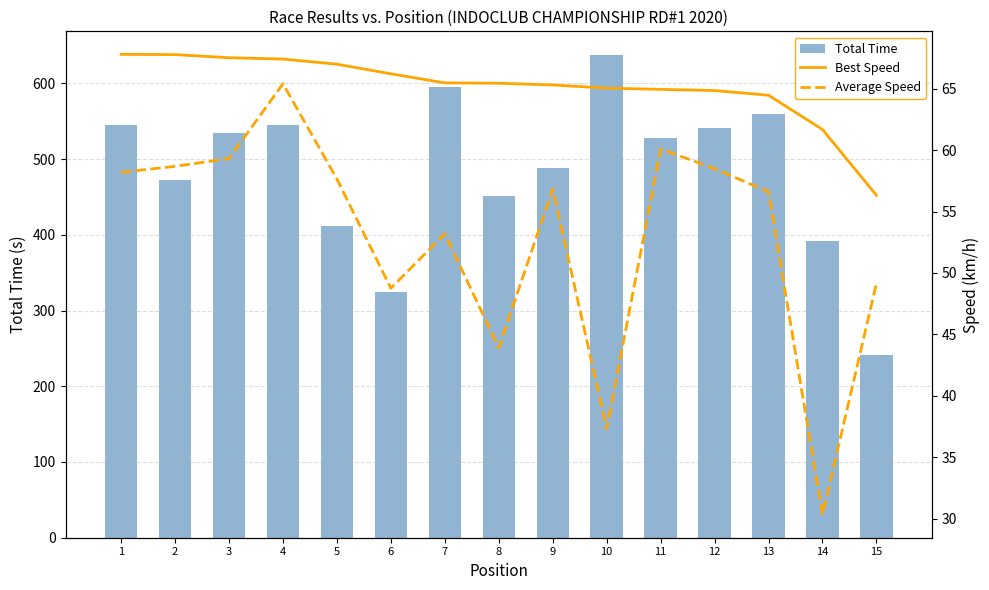

The Average Speed series shows 89.5 at 3. True or false?

False